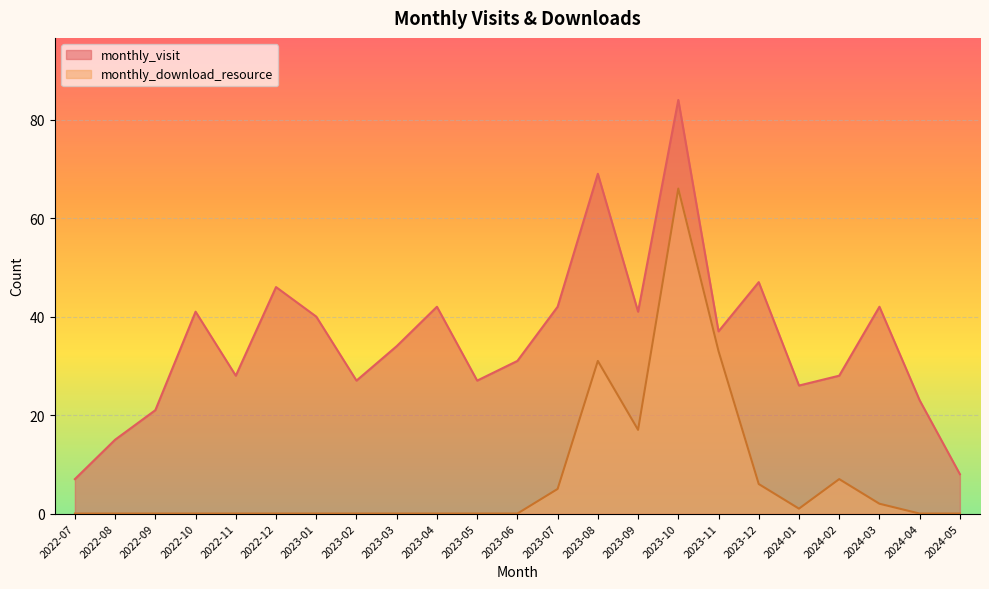

Rank the series at 2023-03 from highest to lowest value.

monthly_visit, monthly_download_resource